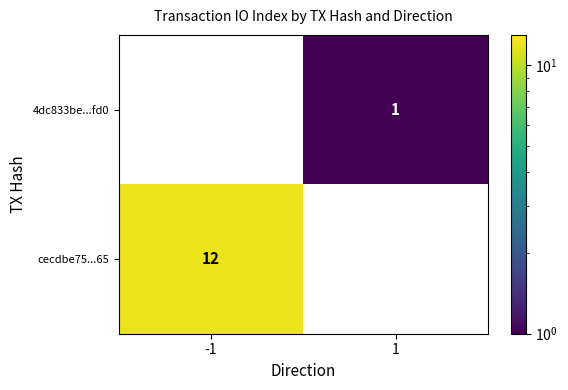

At which category is the sum across all series the highest?

-1